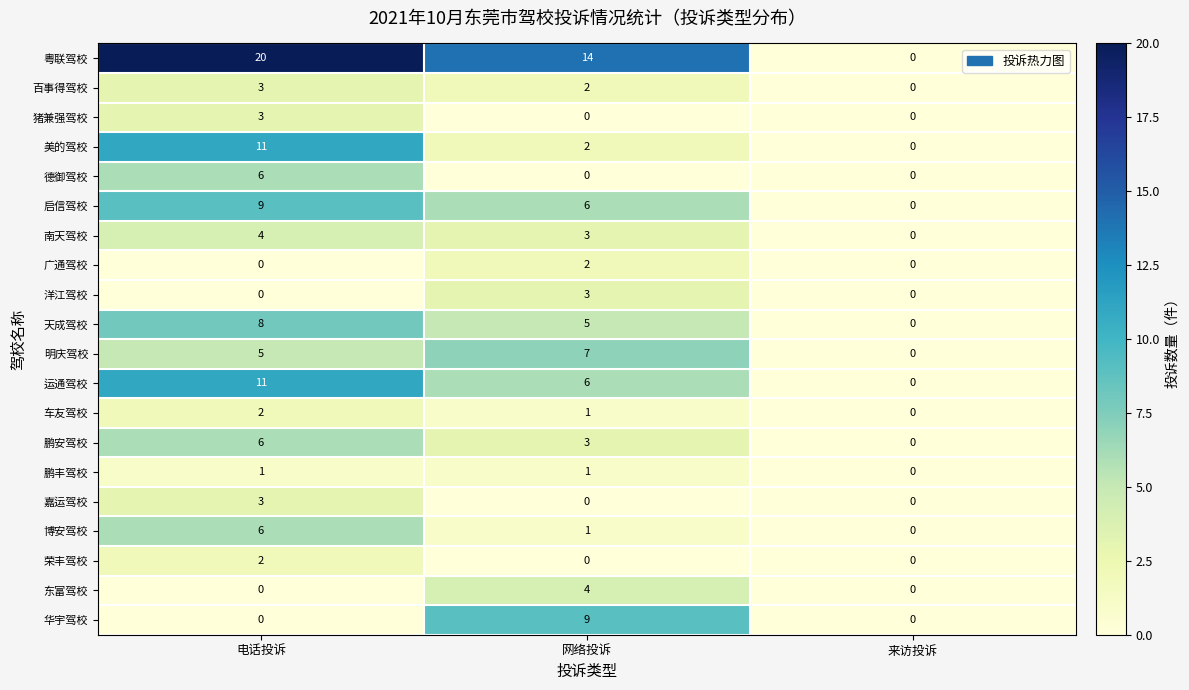

Count the number of categories in the chart.

3